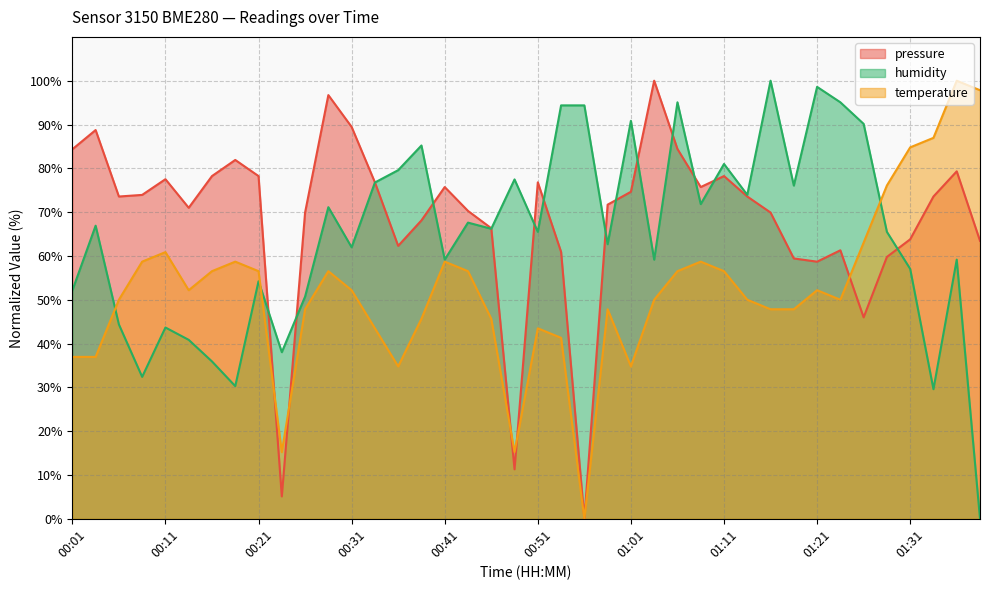

True or false: pressure has more than 0 points higher than both neighbors.

True